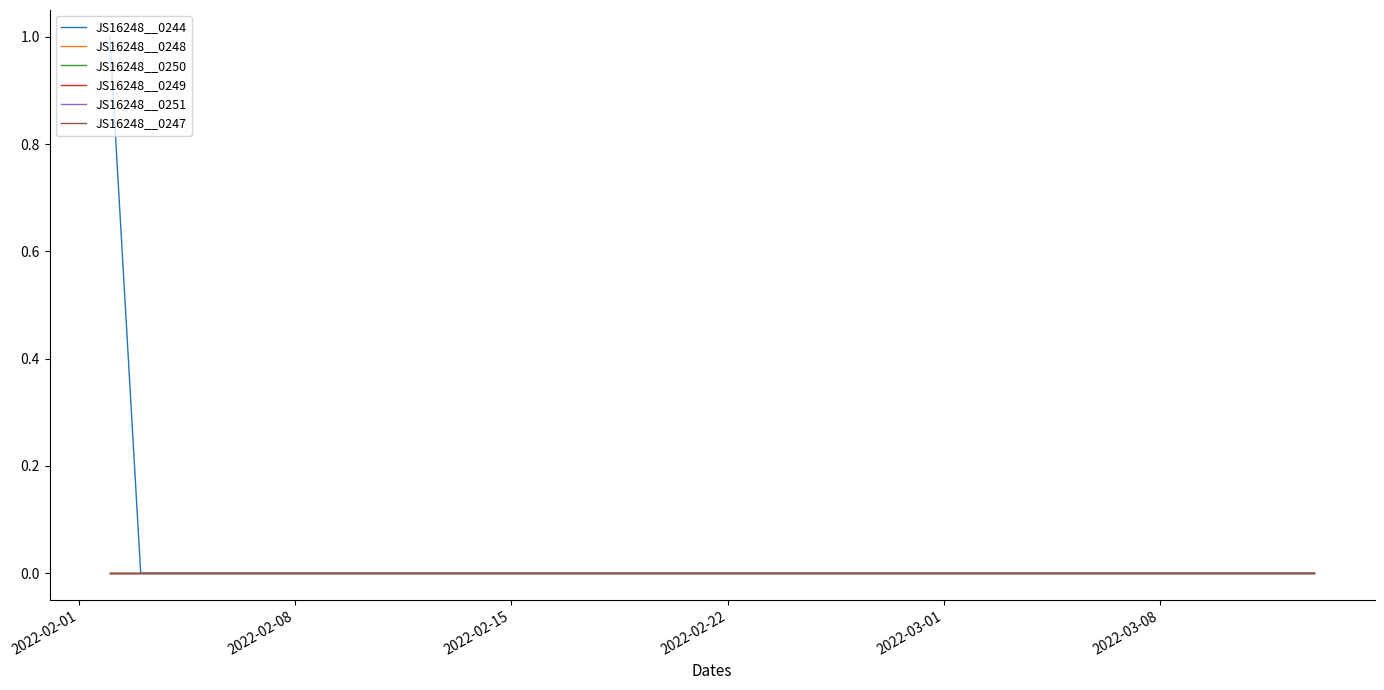

True or false: JS16248__0248 and JS16248__0247 cross at least once.

False